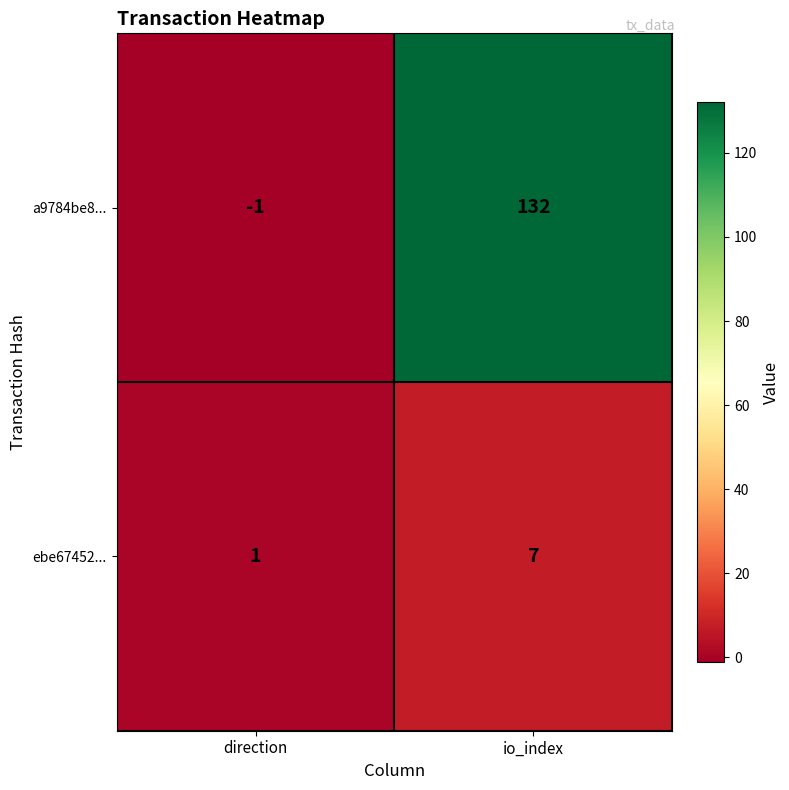

Reading right to left, list all the values displayed in this chart.

a9784be8...: io_index=132	direction=-1
ebe67452...: io_index=7	direction=1